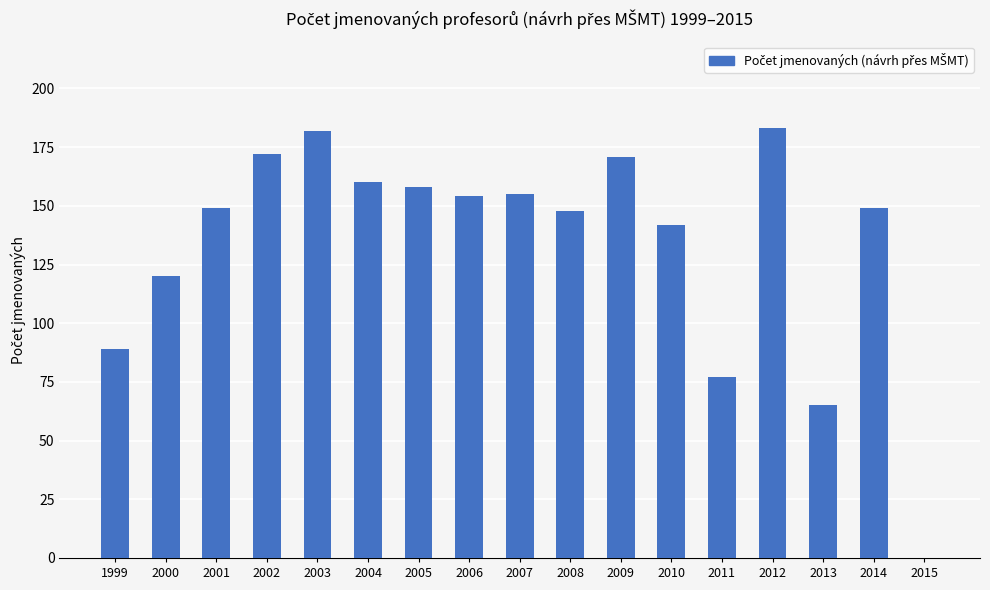

Which has a higher value, 2010 or 2004?

2004